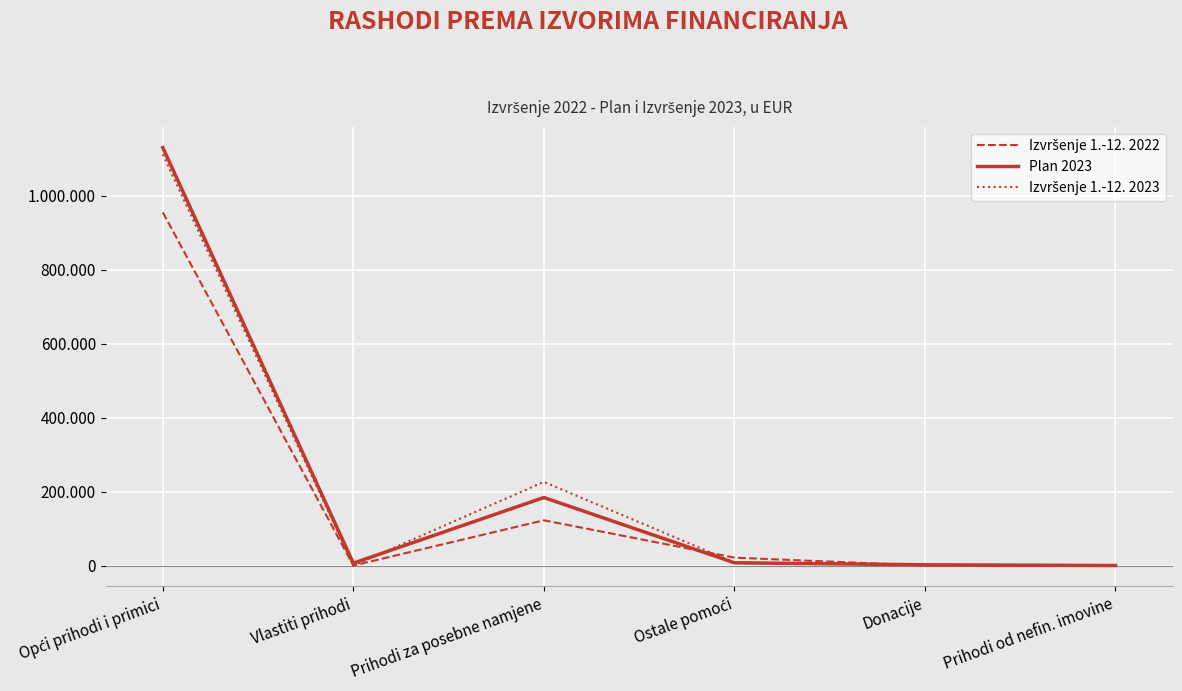

Where is the first local minimum for Izvršenje 1.-12. 2023?

Vlastiti prihodi